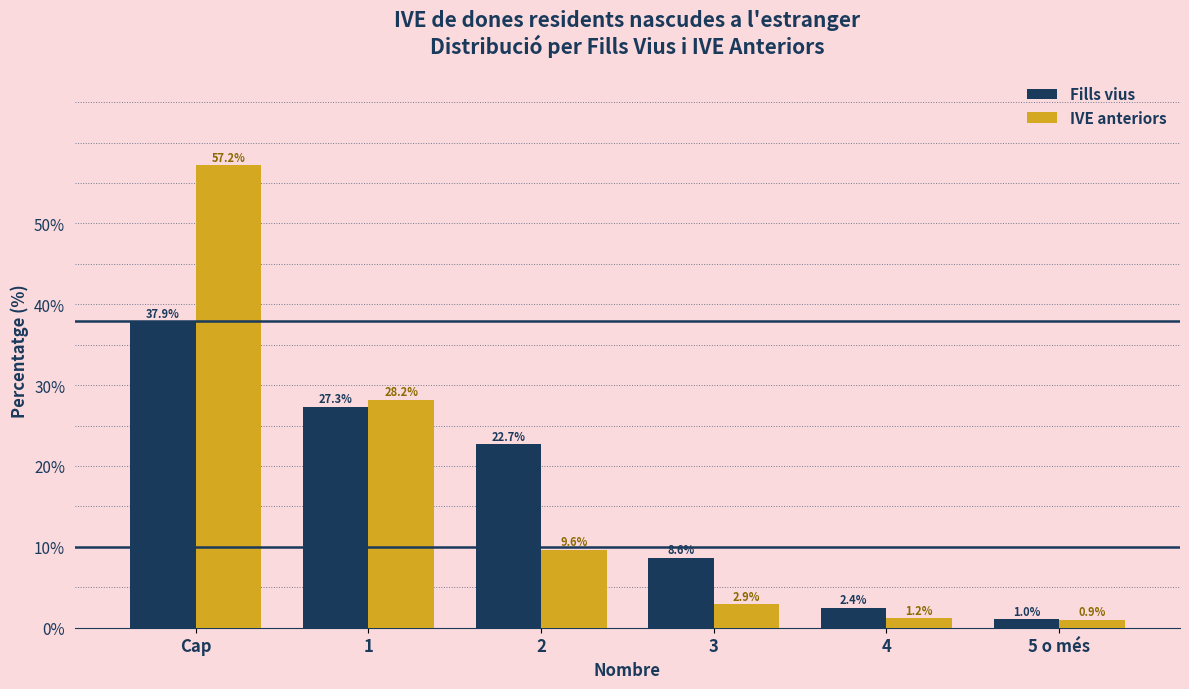

Reading left to right, what are all the values shown in this chart?

Fills vius: 37.9	27.3	22.7	8.6	2.4	1.0
IVE anteriors: 57.2	28.2	9.6	2.9	1.2	0.9